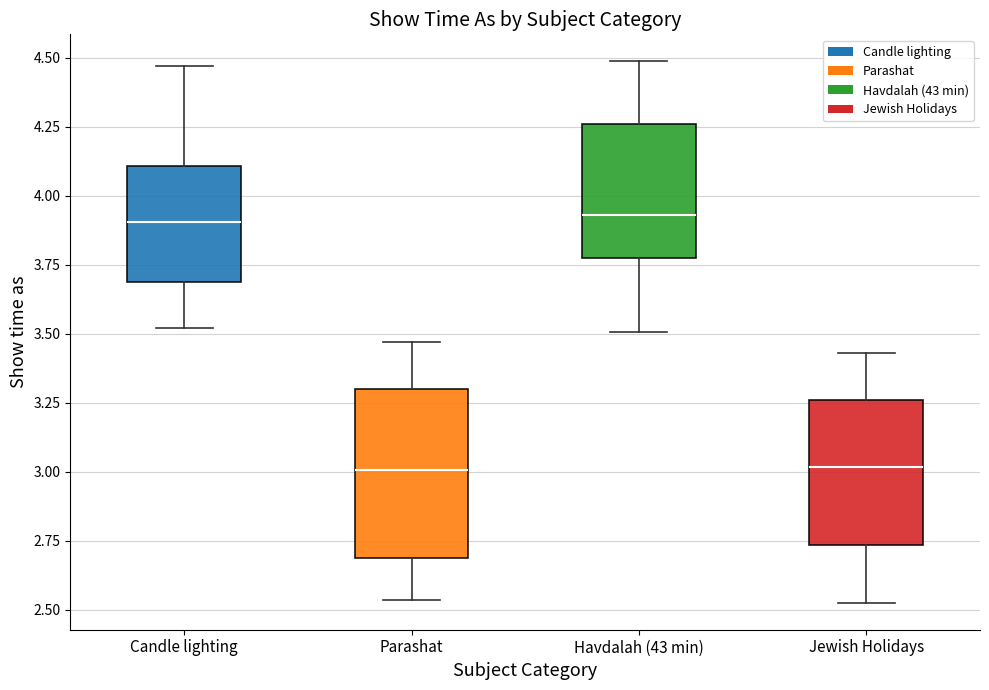

Reading left to right, transcribe this box plot: for each box, give where its median line is, the range the box spans, and where its two whiskers end, as read against the y-axis. The values are not printed on the chart, so give them approximately, as read against the axis.

Candle lighting: median 3.90, box 3.70 to 4.10, whiskers 3.50 to 4.45
Parashat: median 3.00, box 2.70 to 3.30, whiskers 2.55 to 3.45
Havdalah (43 min): median 3.95, box 3.75 to 4.25, whiskers 3.50 to 4.50
Jewish Holidays: median 3.00, box 2.75 to 3.25, whiskers 2.55 to 3.45